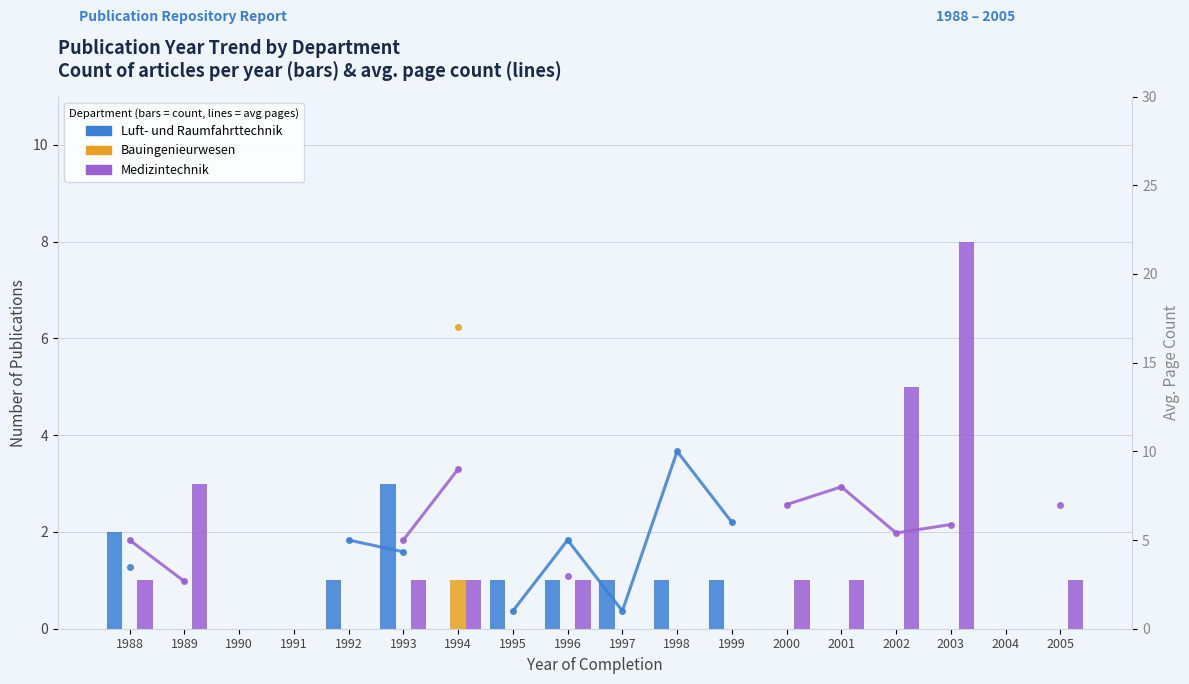

At which label does Luft- und Raumfahrttechnik reach its peak?

1993